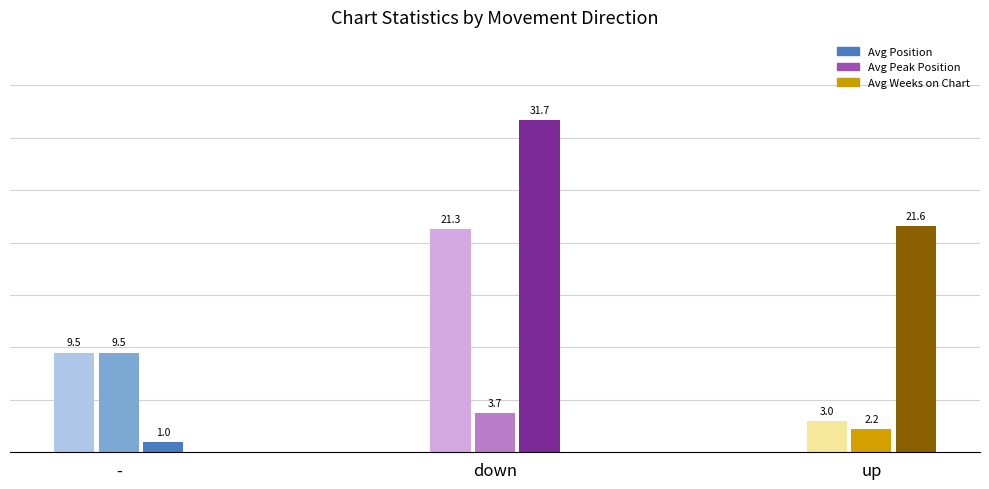

Does the chart contain any negative values?

No